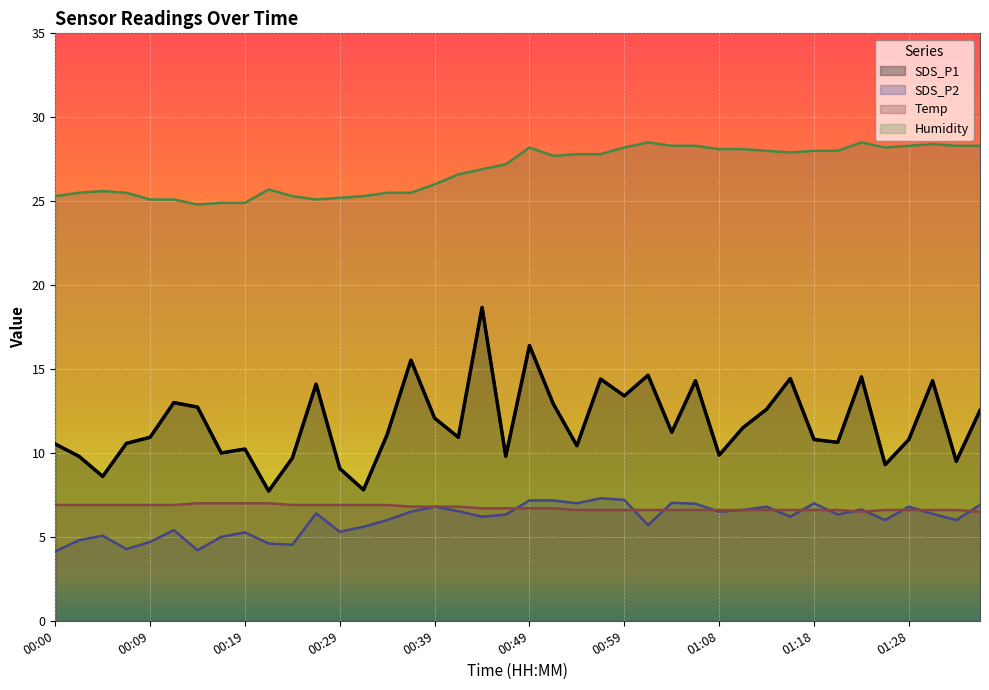

Reading left to right, transcribe all the data shown in this chart.

SDS_P1: 10.5	9.8	8.6	10.6	10.9	13.0	12.7	10.0	10.2	7.7	9.7	14.1	9.1	7.8	11.1	15.5	12.1	10.9	18.7	9.8	16.4	12.9	10.4	14.4	13.4	14.6	11.2	14.3	9.9	11.5	12.6	14.4	10.8	10.6	14.5	9.3	10.8	14.3	9.5	12.5
SDS_P2: 4.1	4.8	5.1	4.3	4.7	5.4	4.2	5.0	5.3	4.6	4.5	6.4	5.3	5.6	6.0	6.5	6.8	6.5	6.2	6.3	7.2	7.2	7.0	7.3	7.2	5.7	7.0	7.0	6.5	6.6	6.8	6.2	7.0	6.3	6.6	6.0	6.8	6.4	6.0	6.9
Temp: 6.9	6.9	6.9	6.9	6.9	6.9	7.0	7.0	7.0	7.0	6.9	6.9	6.9	6.9	6.9	6.8	6.8	6.8	6.7	6.7	6.7	6.7	6.6	6.6	6.6	6.6	6.6	6.6	6.6	6.6	6.6	6.6	6.6	6.6	6.5	6.6	6.6	6.6	6.6	6.5
Humidity: 25.3	25.5	25.6	25.5	25.1	25.1	24.8	24.9	24.9	25.7	25.3	25.1	25.2	25.3	25.5	25.5	26.0	26.6	26.9	27.2	28.2	27.7	27.8	27.8	28.2	28.5	28.3	28.3	28.1	28.1	28.0	27.9	28.0	28.0	28.5	28.2	28.3	28.4	28.3	28.3